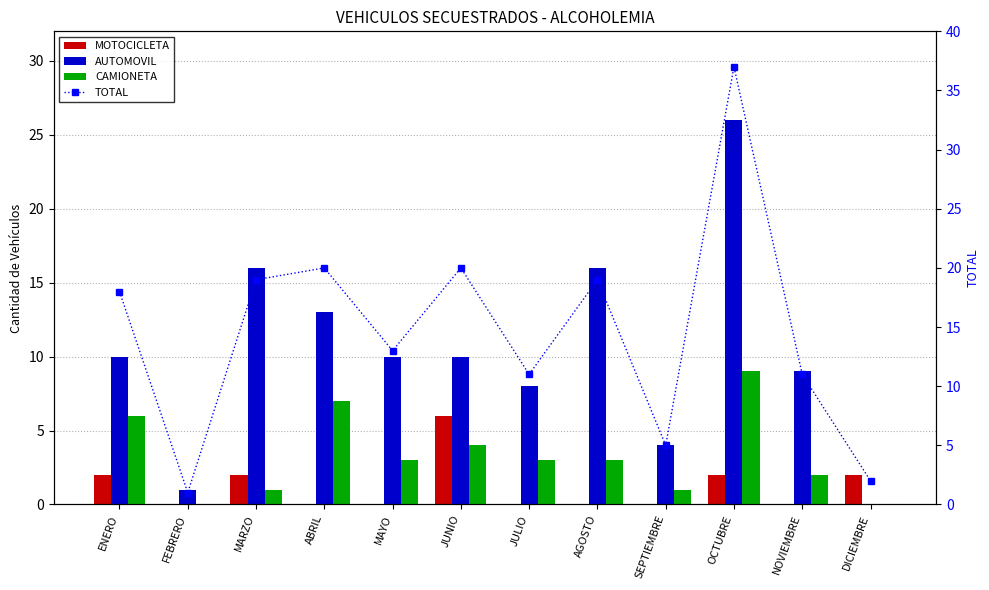

List the series in order of their peak value, highest first.

TOTAL, AUTOMOVIL, CAMIONETA, MOTOCICLETA